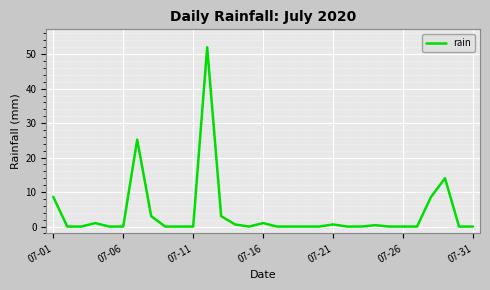

What is the maximum value shown in the chart?

52.0